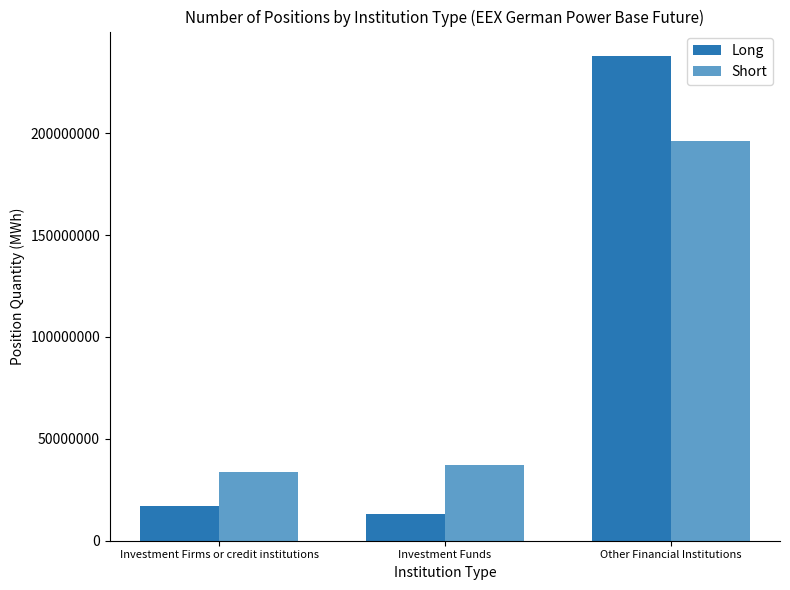

What is the average value of the Long series?

89441517.2